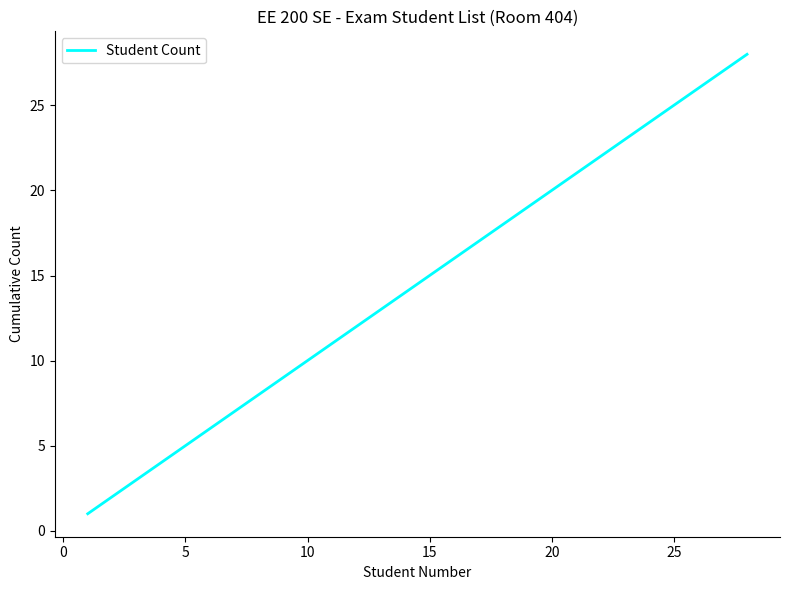

What is the greatest value displayed?

28